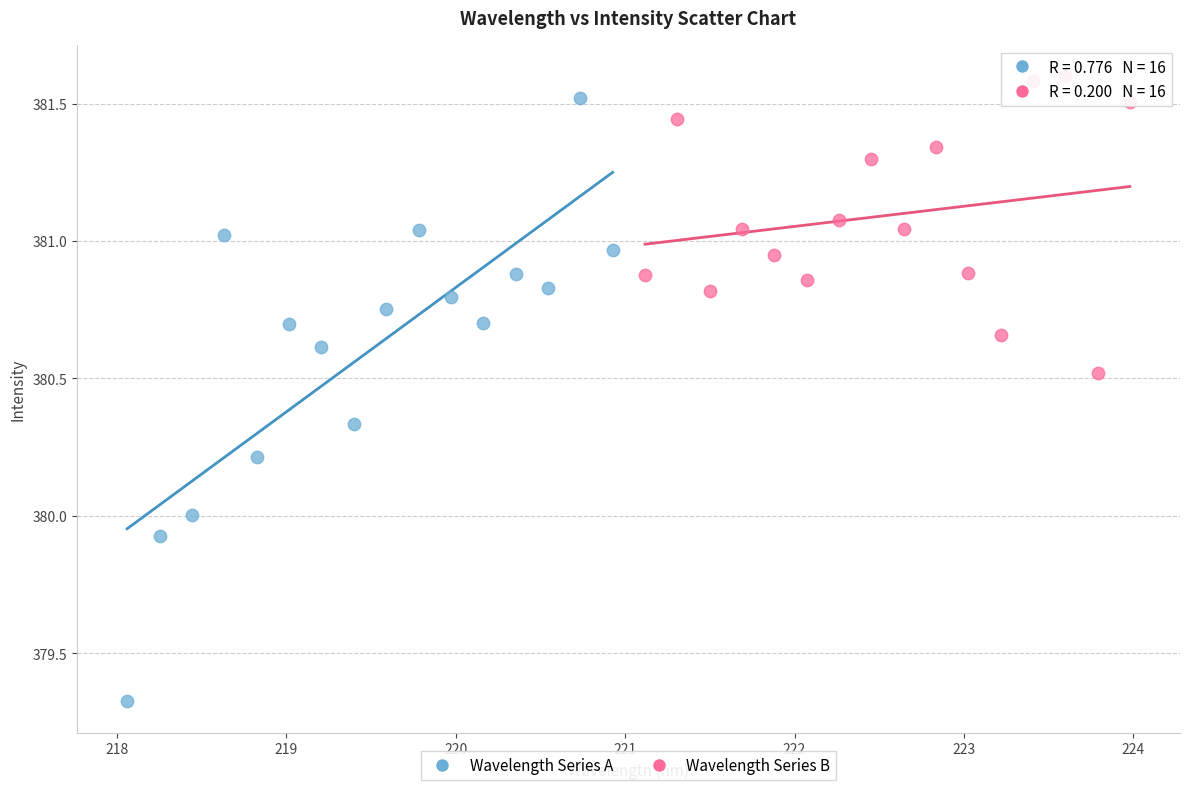

Which series reaches the minimum Y coordinate?

Wavelength Series A